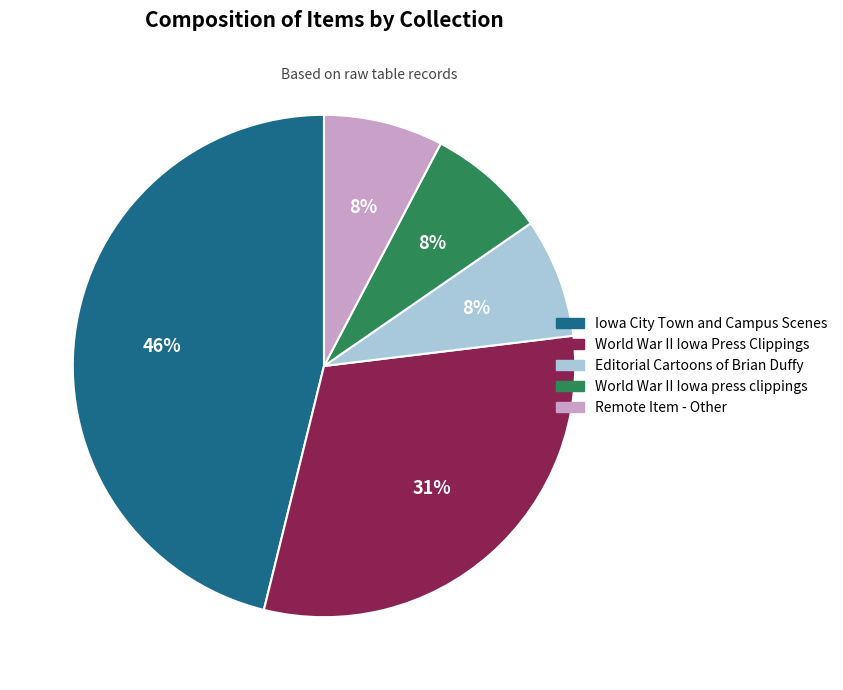

What is the largest slice in the pie chart?

Iowa City Town and Campus Scenes